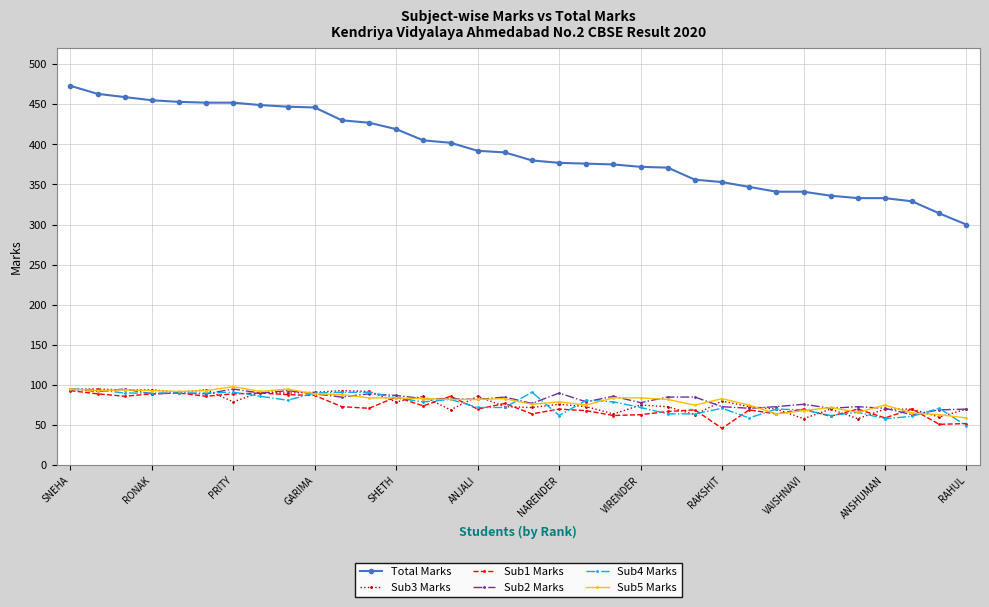

At how many categories does at least one series exceed 411?

13